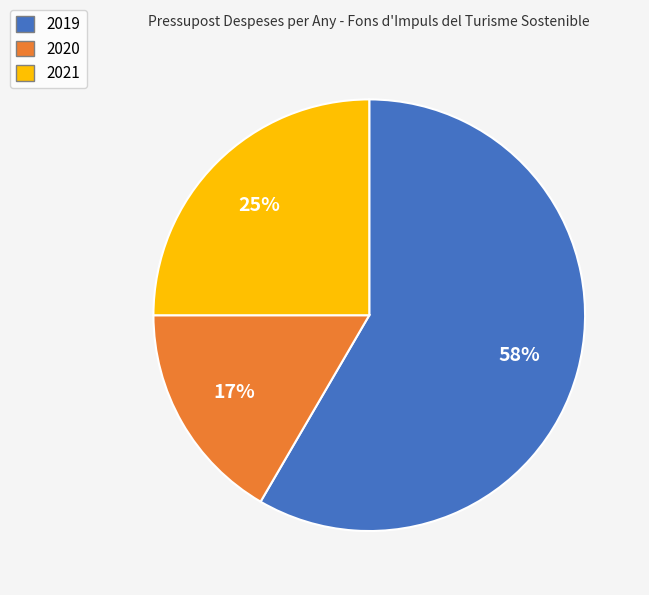

What is the majority slice?

2019